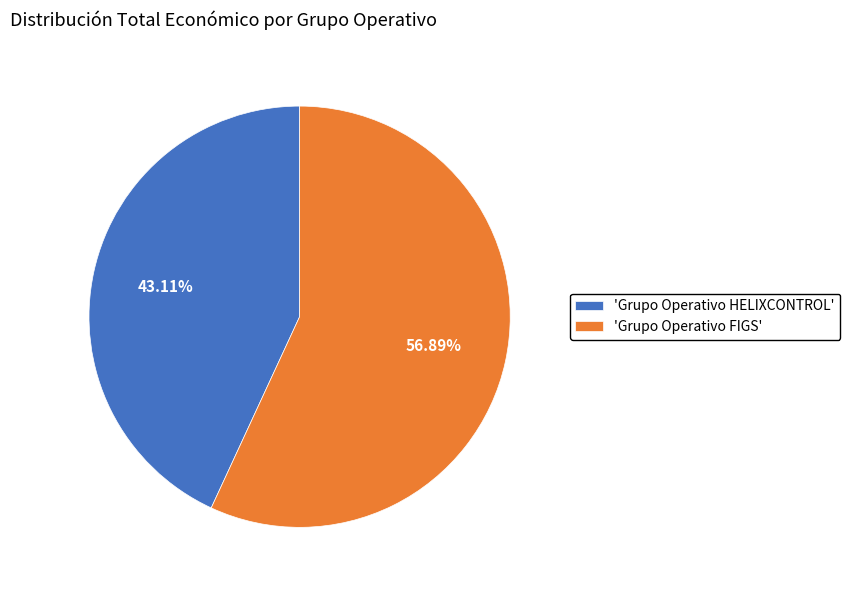

Which slice is the largest?

'Grupo Operativo FIGS'